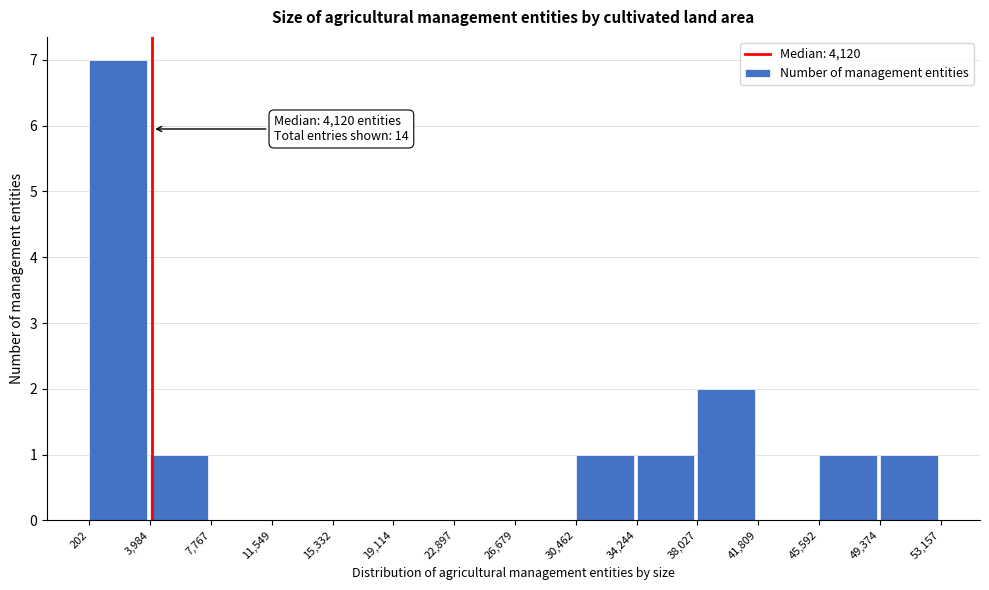

Over which range of the x-axis is the bar tallest?

202 to 3,984